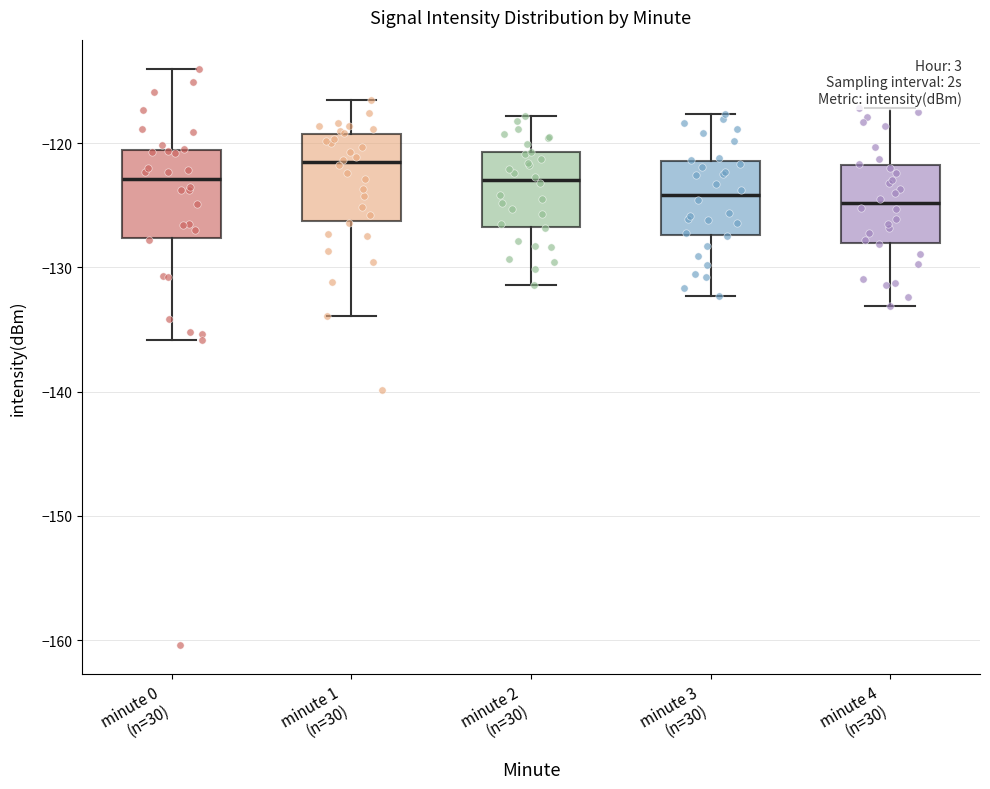

Reading left to right, transcribe this box plot: for each box, give where its median line is, the range the box spans, and where its two whiskers end, as read against the y-axis. The values are not printed on the chart, so give them approximately, as read against the axis.

minute 0 (n=30): median -123, box -128 to -121, whiskers -136 to -114
minute 1 (n=30): median -122, box -126 to -119, whiskers -134 to -116
minute 2 (n=30): median -123, box -127 to -121, whiskers -131 to -118
minute 3 (n=30): median -124, box -127 to -121, whiskers -132 to -118
minute 4 (n=30): median -125, box -128 to -122, whiskers -133 to -117